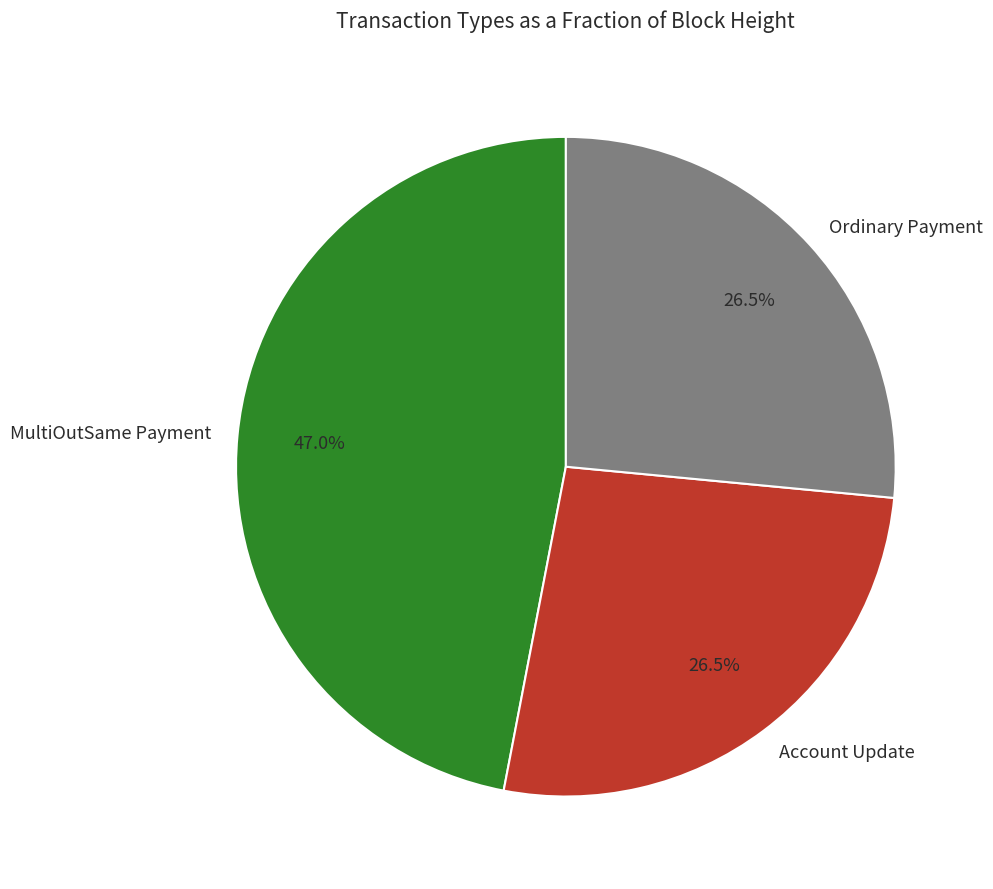

Does any single category account for the majority?

No